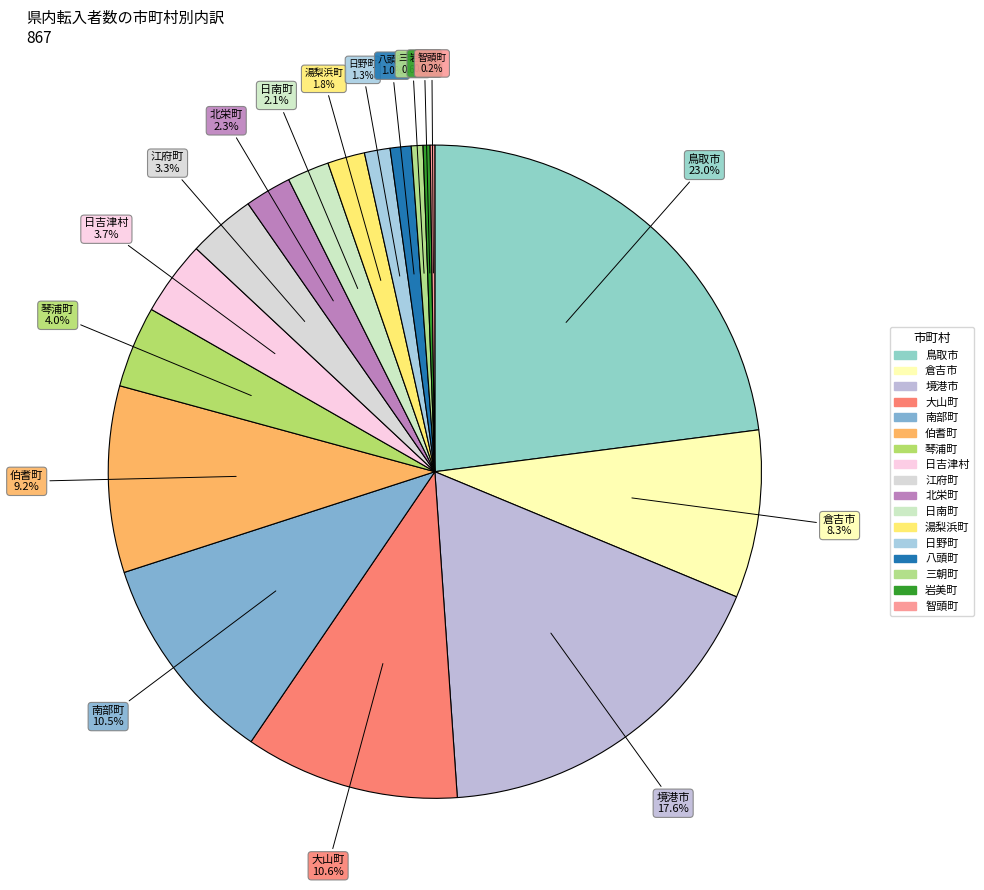

To the nearest percent, what portion does 湯梨浜町 represent?

2%